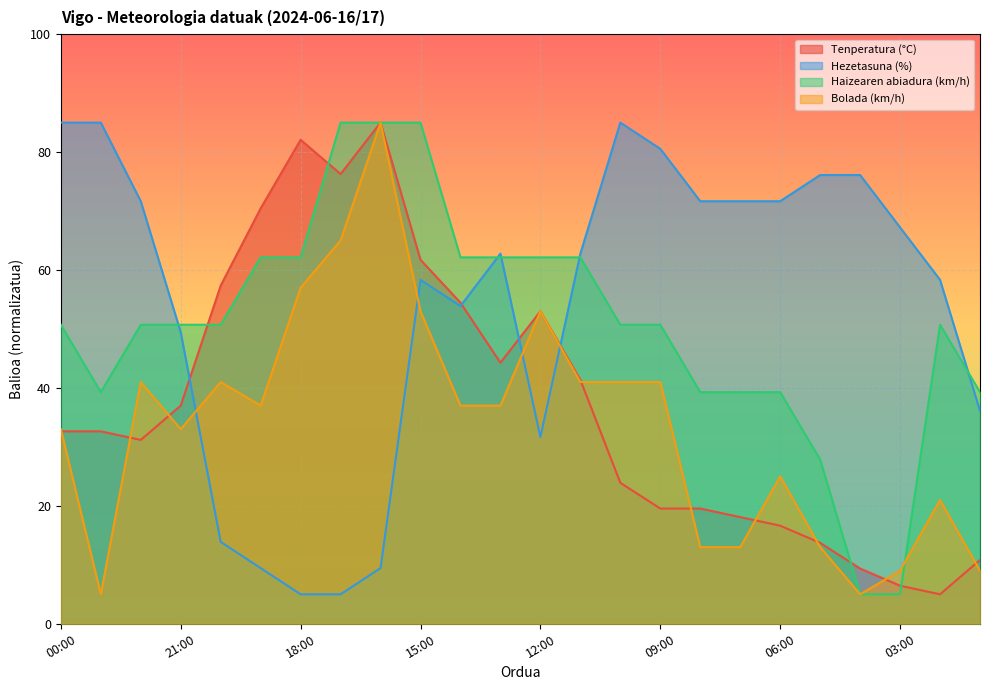

Which has a higher value, 04:00 or 09:00?

09:00